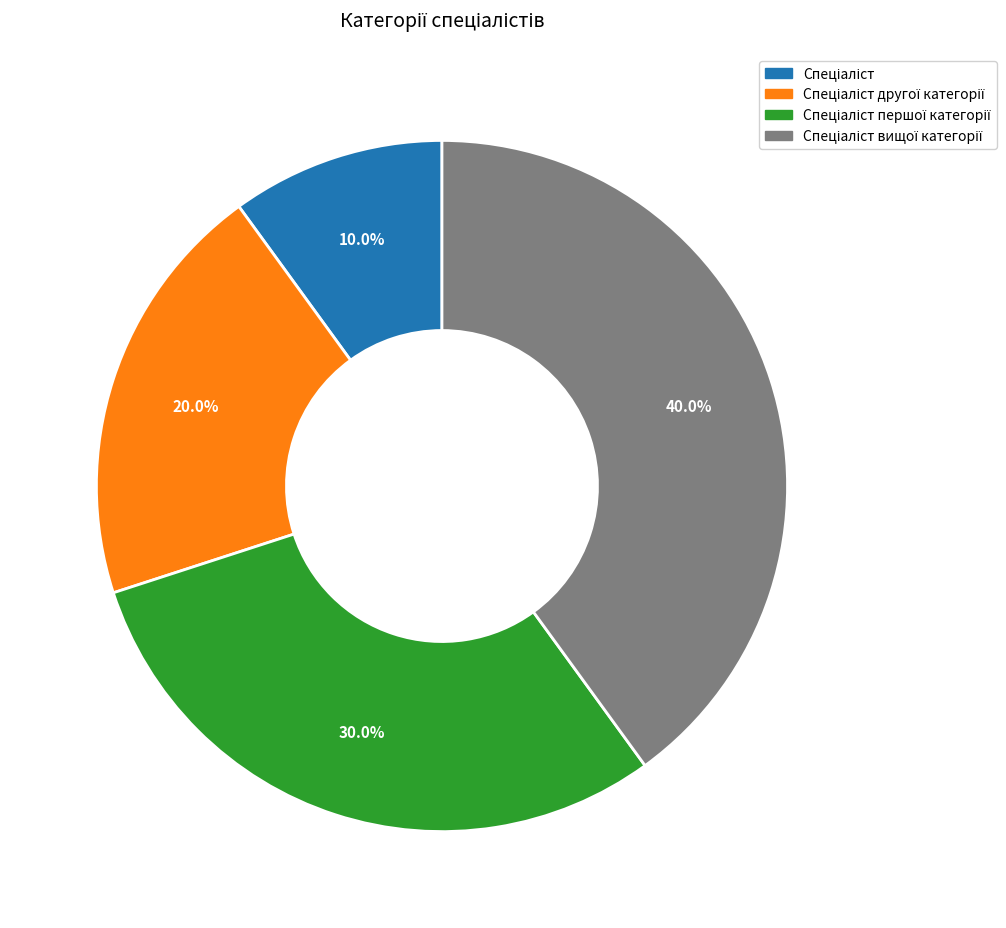

To the nearest percent, what is the average slice percentage?

25%